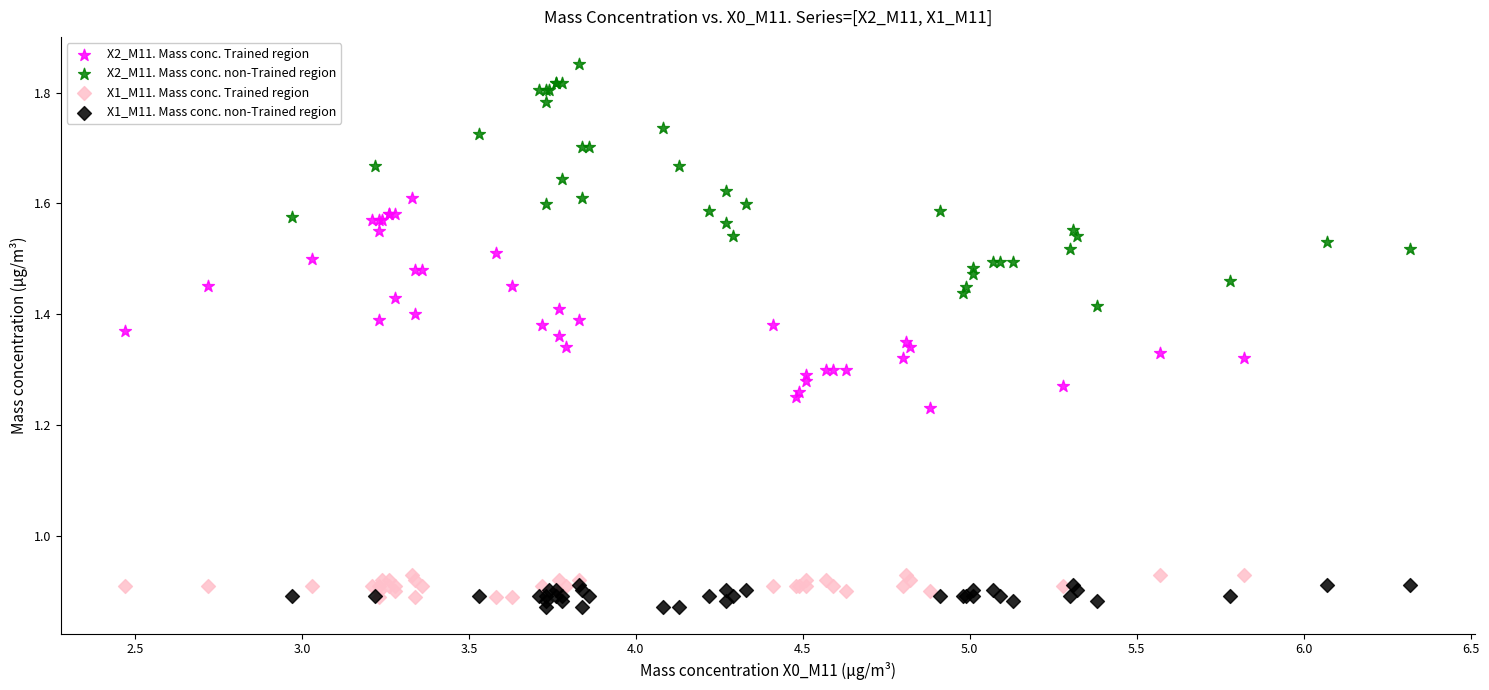

Which series contains the lowest Y value?

X1_M11. Mass conc. non-Trained region